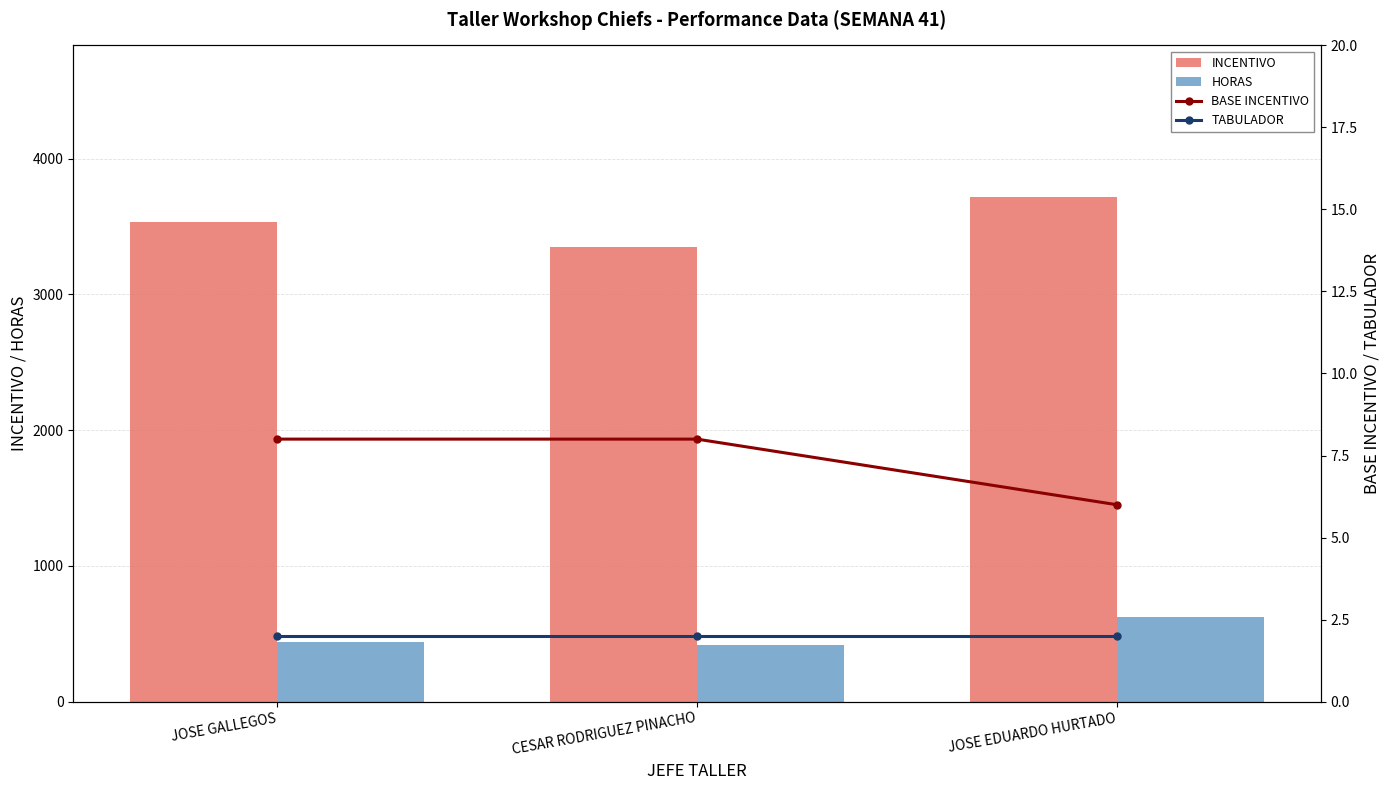

List the labels in order of INCENTIVO value, largest first.

JOSE EDUARDO HURTADO, JOSE GALLEGOS, CESAR RODRIGUEZ PINACHO